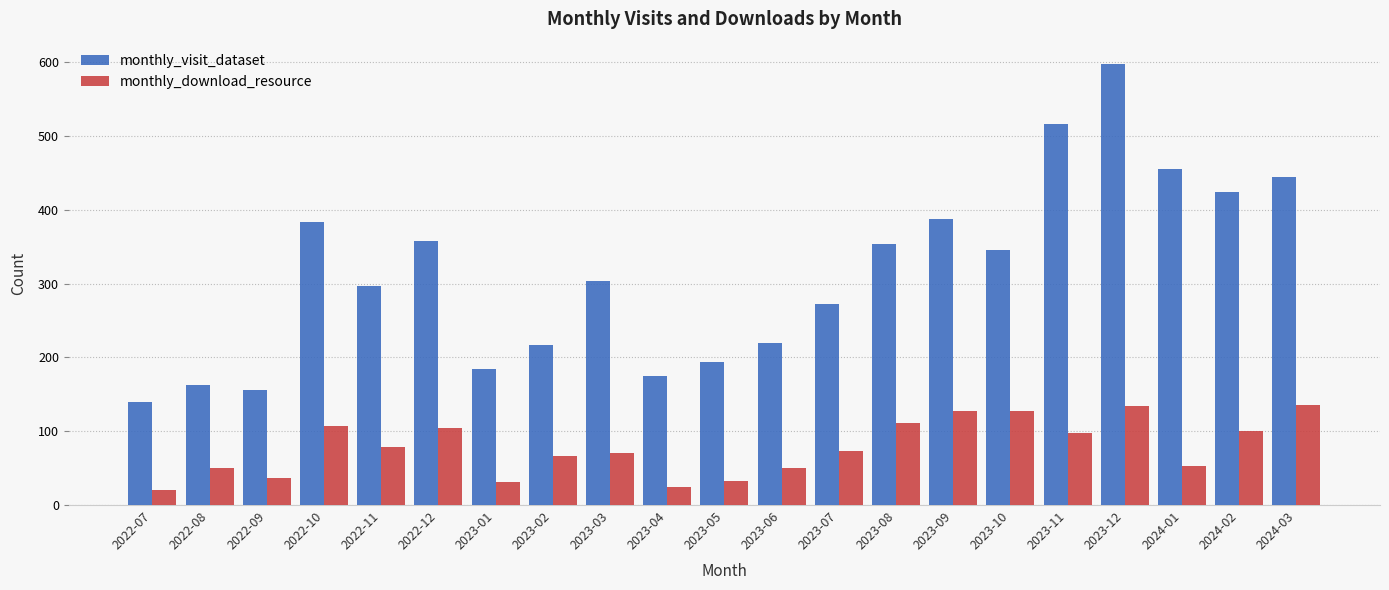

Is the value of monthly_visit_dataset at 2024-02 greater than the value of monthly_download_resource at 2022-09?

Yes